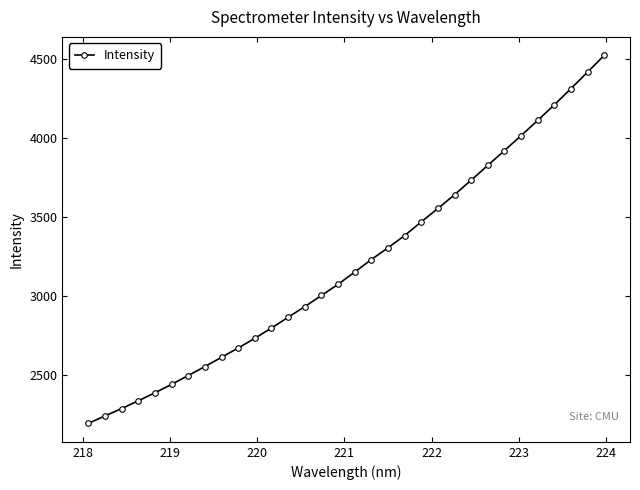

How many categories are shown in the chart?

32